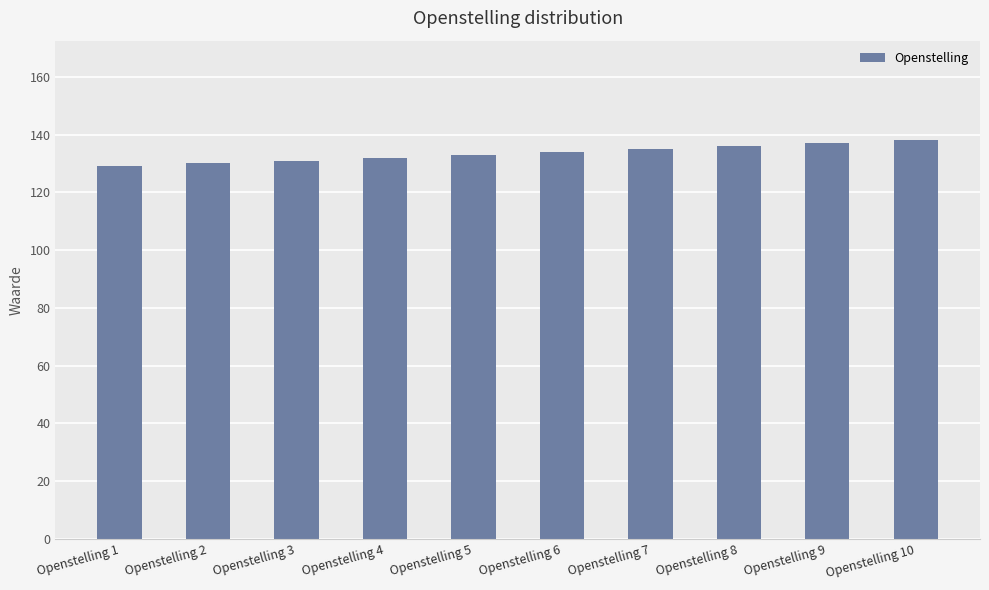

What is the value of the 5th bar from the left?

133